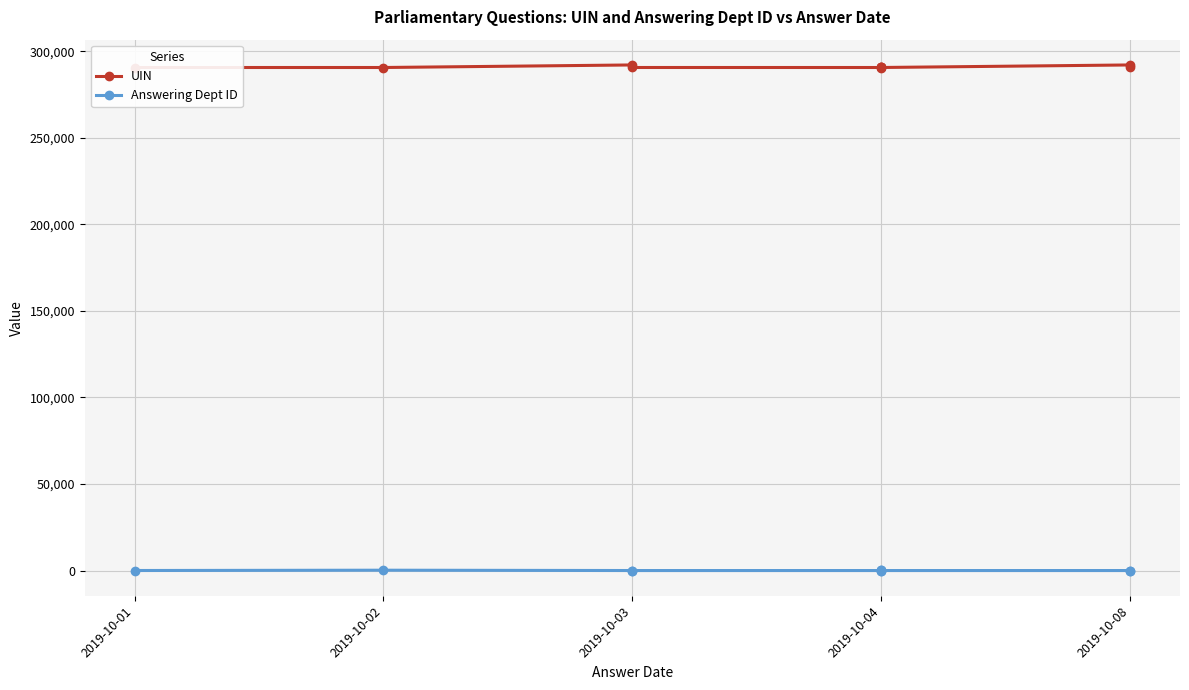

Which series has the widest spread of values?

UIN